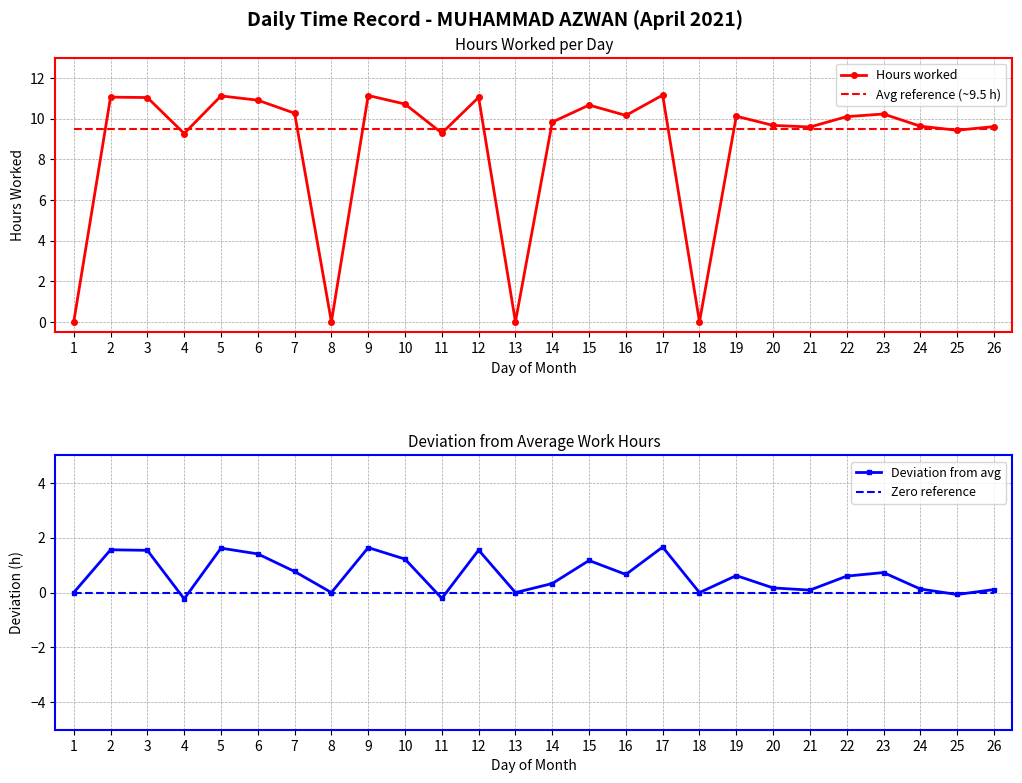

True or false: Zero reference and Hours worked cross at least once.

False